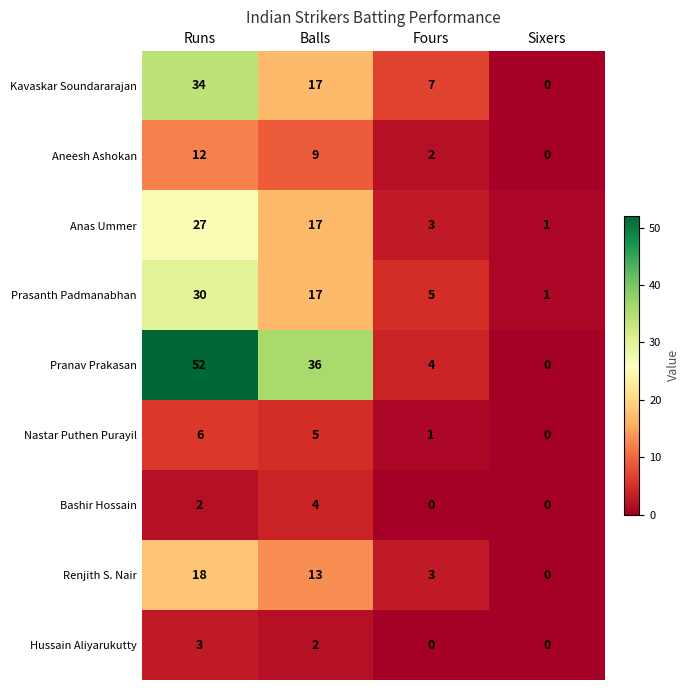

At which category is the sum across all series the highest?

Runs